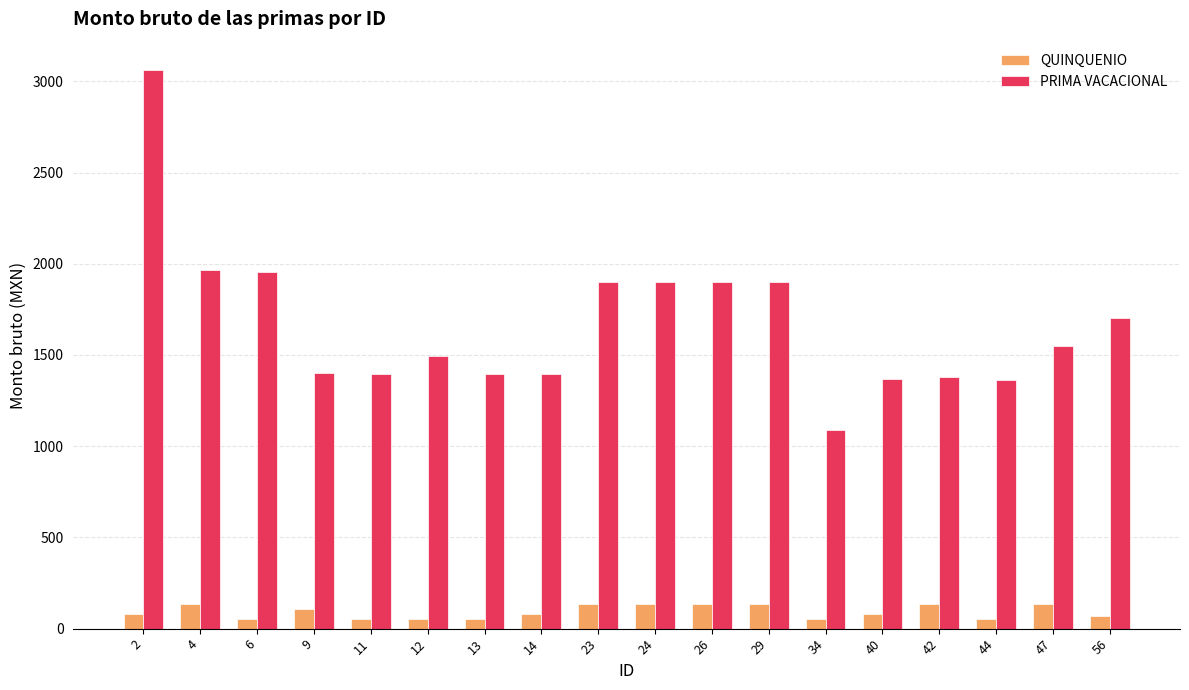

What are all the series names shown in the legend?

QUINQUENIO, PRIMA VACACIONAL